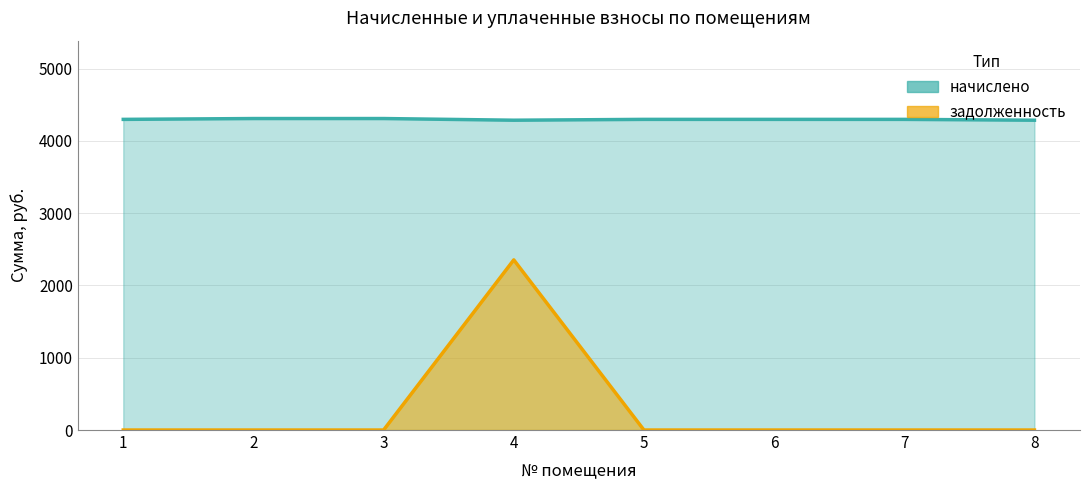

List the labels in order of начислено value, smallest first.

4, 8, 1, 5, 6, 7, 2, 3